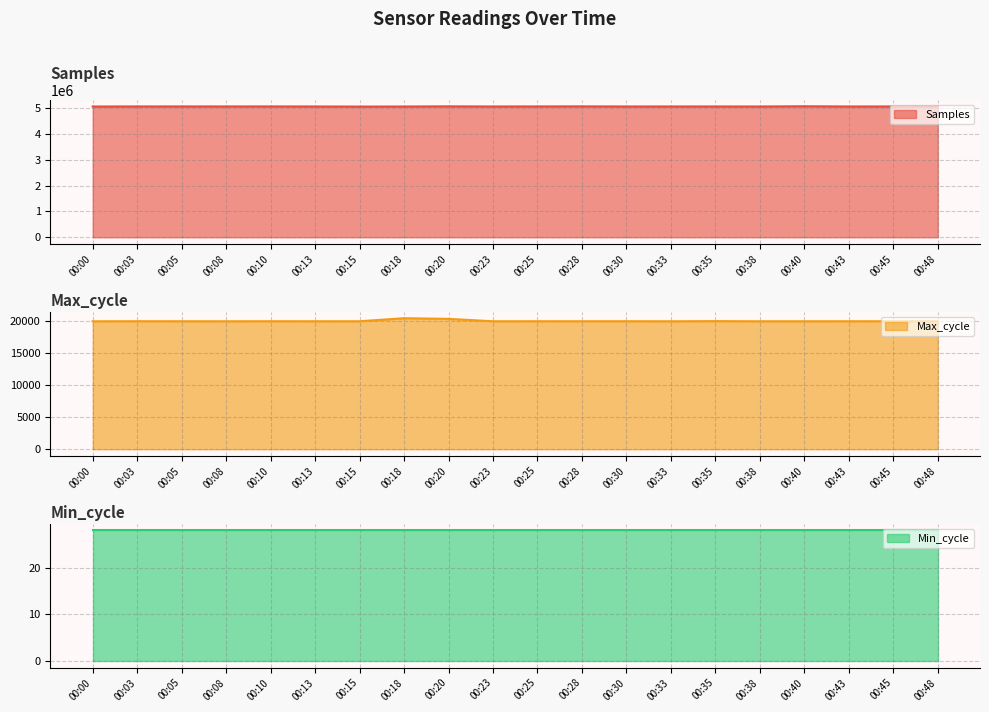

Which series has the largest total across all categories?

Samples